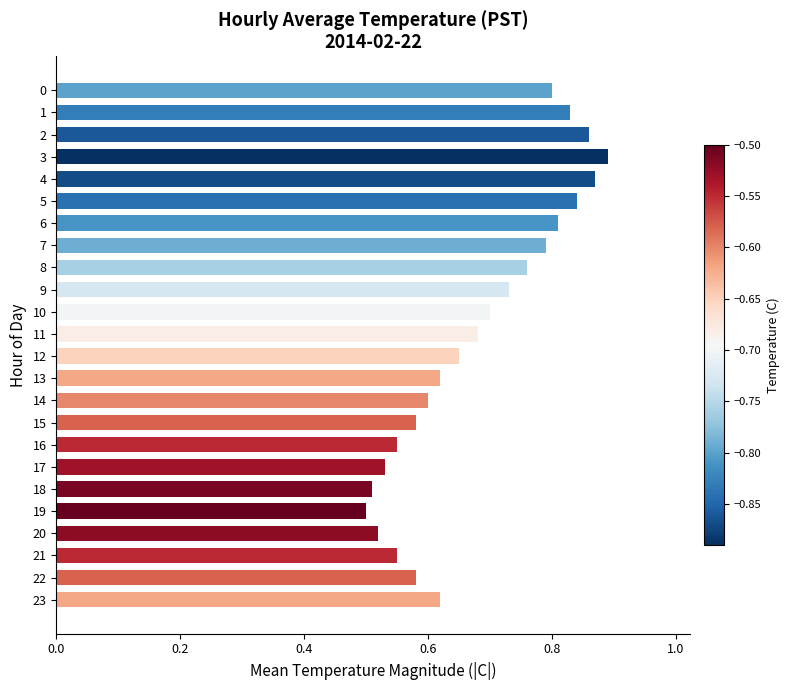

True or false: the data shows 0.5 at 4.

False